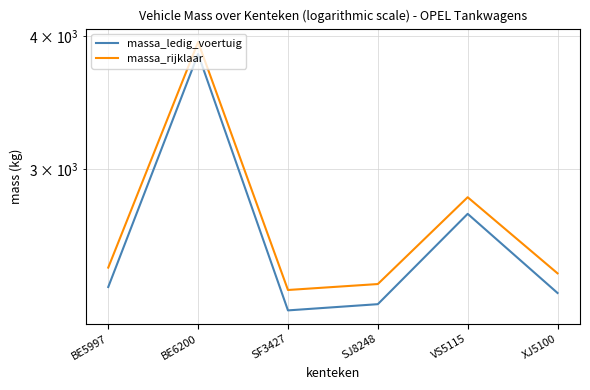

True or false: massa_ledig_voertuig and massa_rijklaar cross at least once.

False